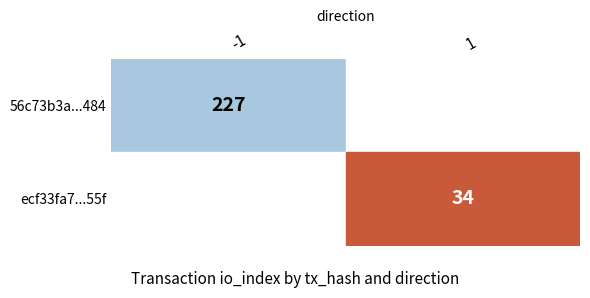

Reading right to left, extract all data points from this chart.

56c73b3a46d0ce546724f732029cbd7a9f7b484: io_index=227	direction=-1
ecf33fa7f5047d886426bc16303bfda226fbd55: io_index=34	direction=1